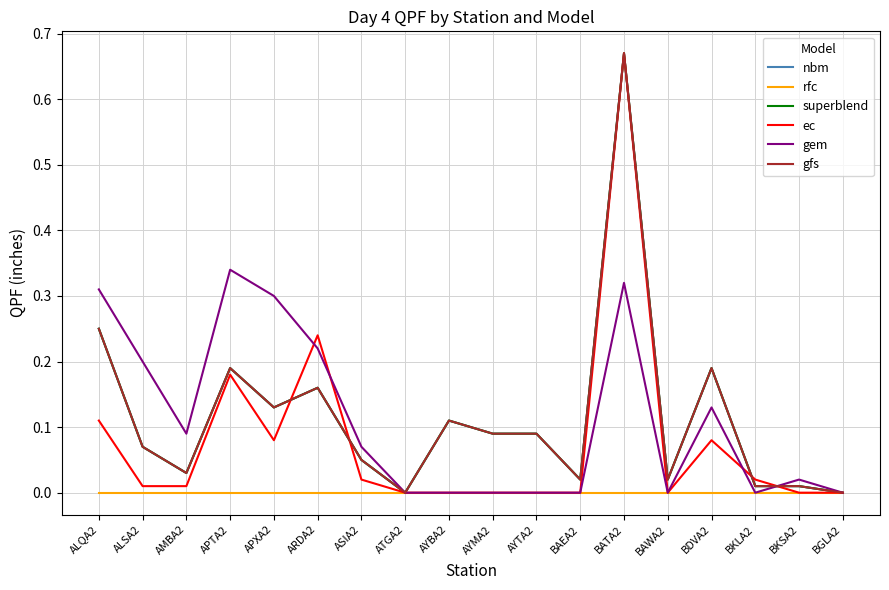

Reading left to right, what are all the values shown in this chart?

nbm: 0.2	0.1	0.0	0.2	0.1	0.2	0.1	0.0	0.1	0.1	0.1	0.0	0.7	0.0	0.2	0.0	0.0	0.0
rfc: 0.0	0.0	0.0	0.0	0.0	0.0	0.0	0.0	0.0	0.0	0.0	0.0	0.0	0.0	0.0	0.0	0.0	0.0
superblend: 0.2	0.1	0.0	0.2	0.1	0.2	0.1	0.0	0.1	0.1	0.1	0.0	0.7	0.0	0.2	0.0	0.0	0.0
ec: 0.1	0.0	0.0	0.2	0.1	0.2	0.0	0.0	0.0	0.0	0.0	0.0	0.7	0.0	0.1	0.0	0.0	0.0
gem: 0.3	0.2	0.1	0.3	0.3	0.2	0.1	0.0	0.0	0.0	0.0	0.0	0.3	0.0	0.1	0.0	0.0	0.0
gfs: 0.2	0.1	0.0	0.2	0.1	0.2	0.1	0.0	0.1	0.1	0.1	0.0	0.7	0.0	0.2	0.0	0.0	0.0